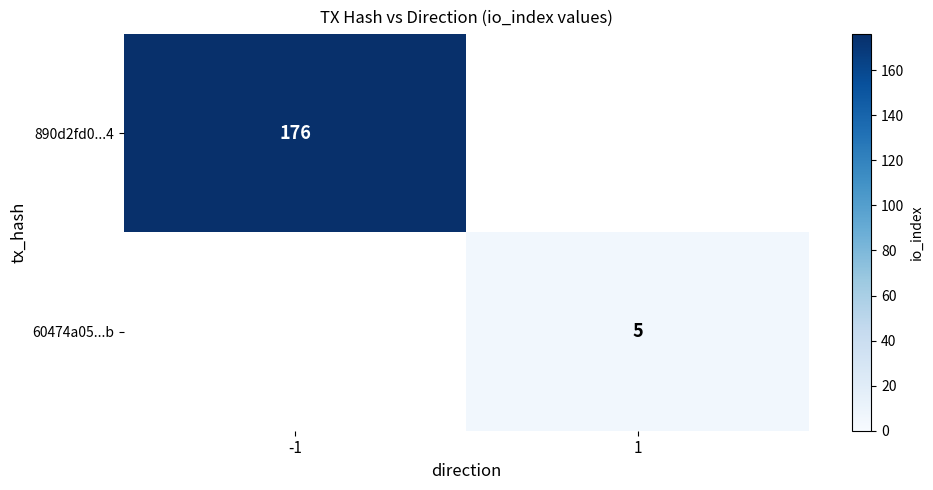

The 890d2fd0...4 series shows 99 at -1. True or false?

False